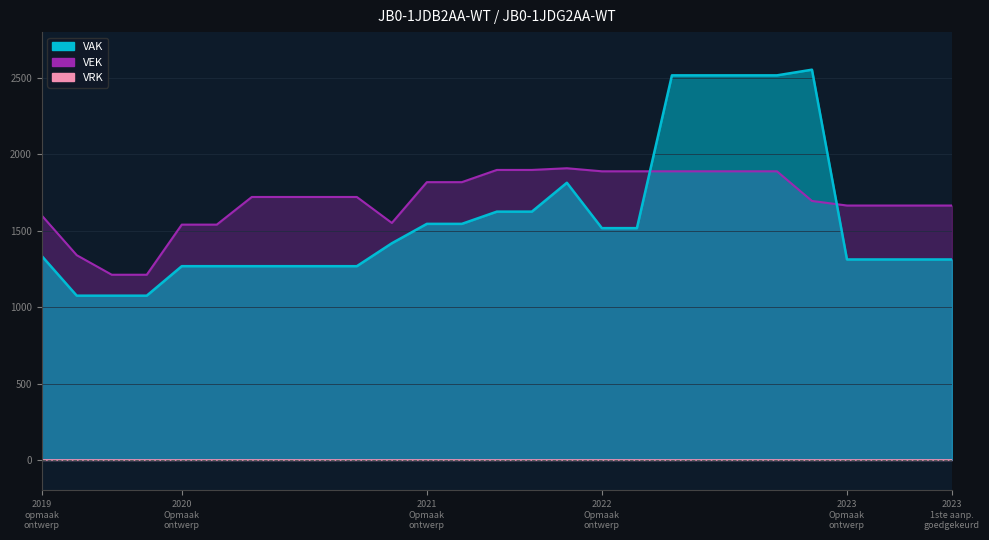

The VEK series shows 3062 at 2020 1ste aanpassing - goedgekeurd. True or false?

False